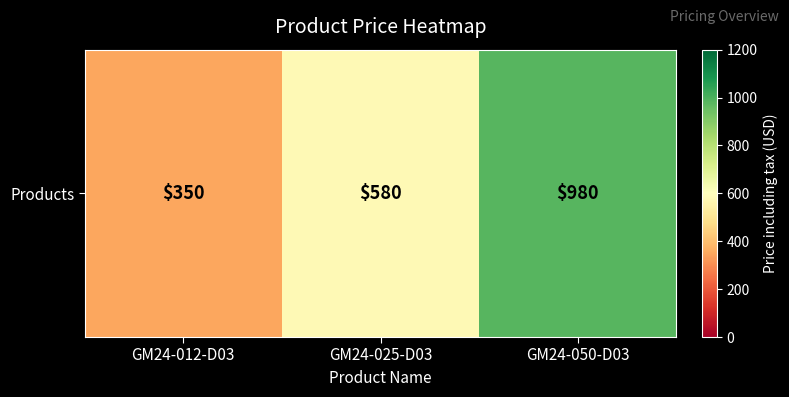

Approximately how many times larger is the value at GM24-012-D03 compared to GM24-050-D03?

0.4